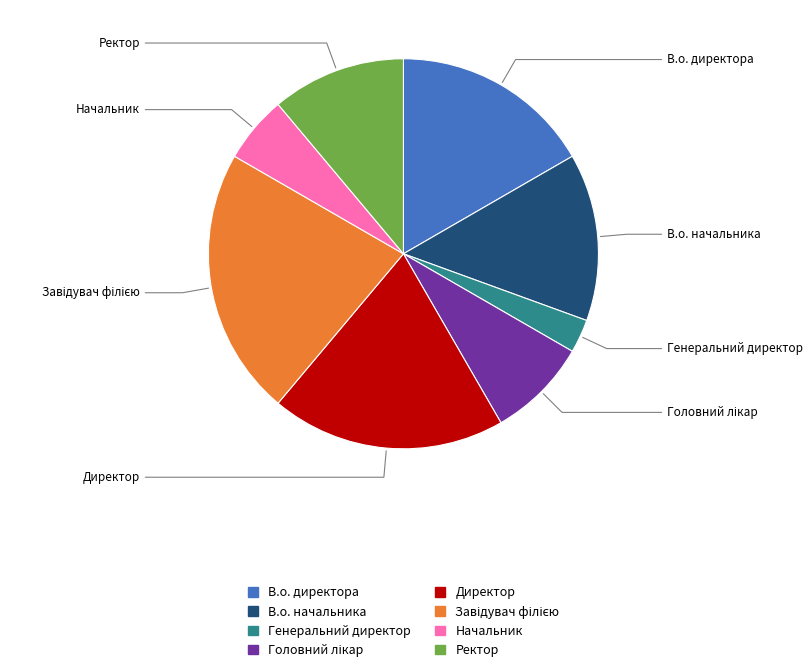

Which category has the smallest portion of the pie?

Генеральний директор